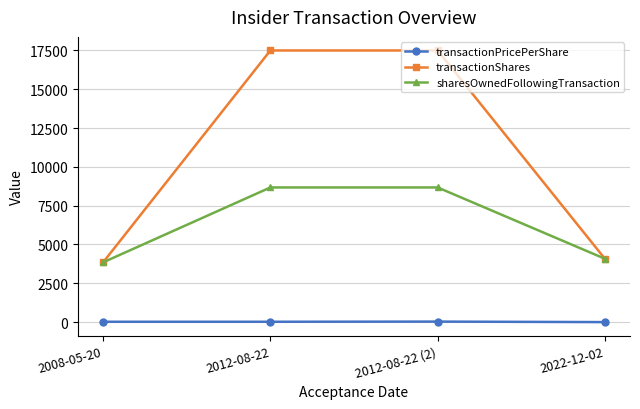

The value of transactionShares at 2008-05-20 is 3850.0. True or false?

True